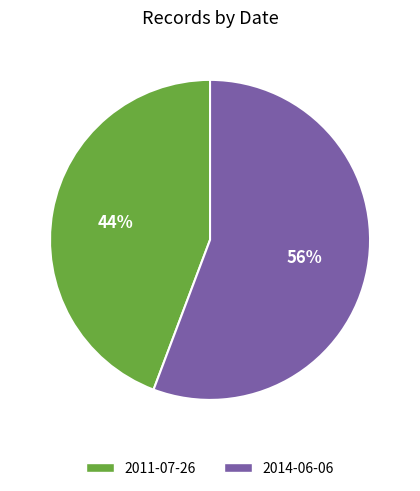

Which slice is the largest?

2014-06-06